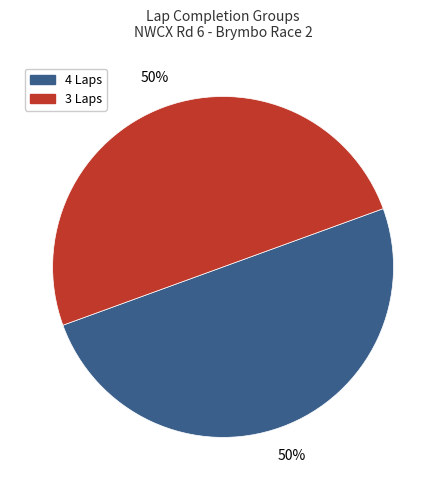

To the nearest percent, what is the average slice percentage?

50%